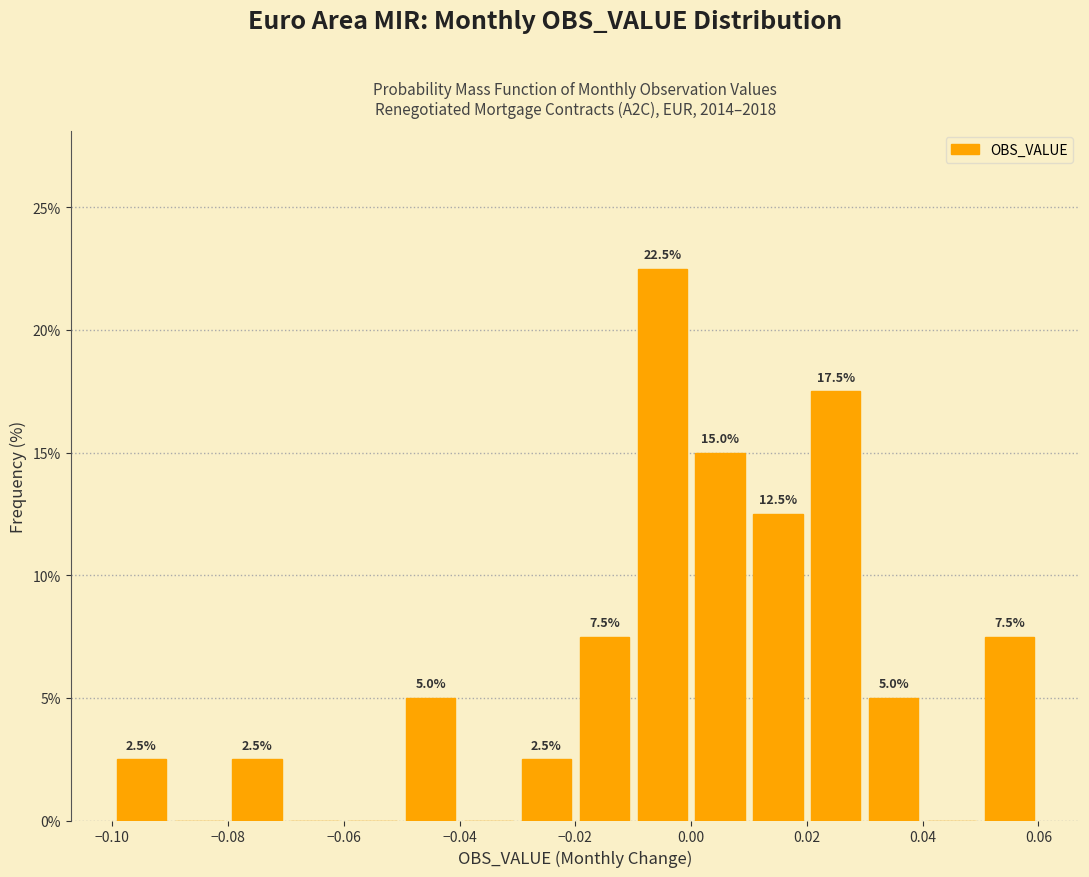

Over which range of the x-axis is the bar tallest?

-0.01 to 0.00